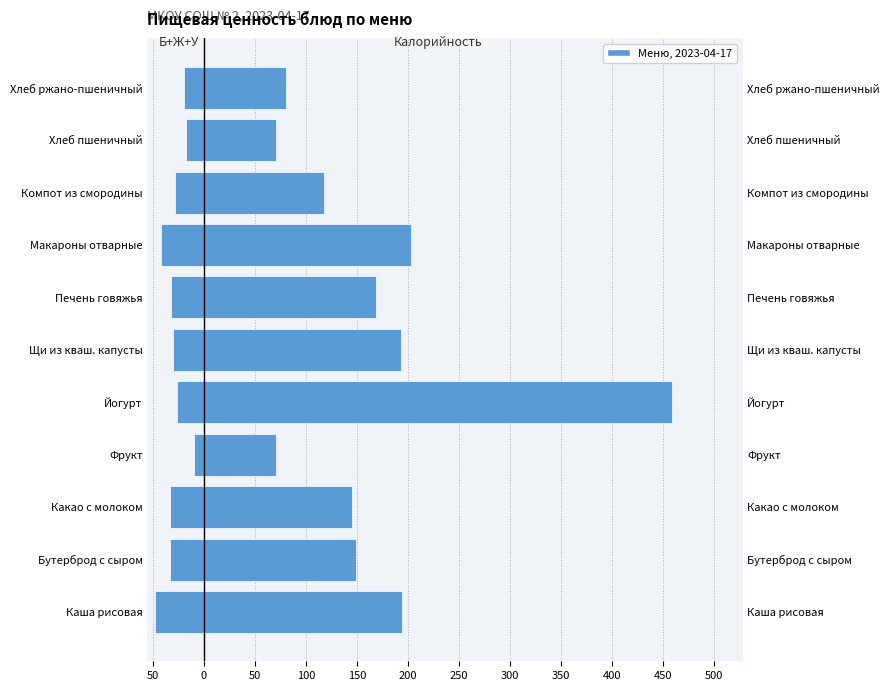

Is it true that Калорийность equals 198.6 at Бутерброд с сыром?

False